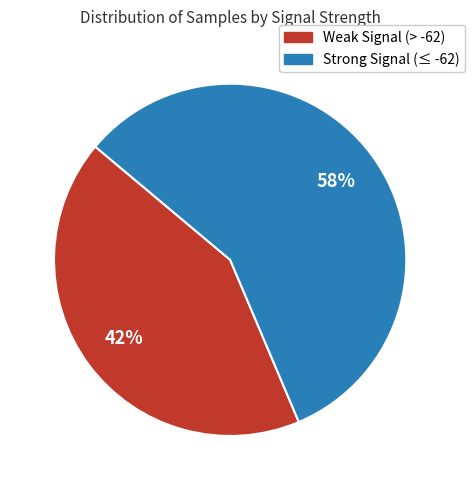

Is there a majority slice in this chart?

Yes